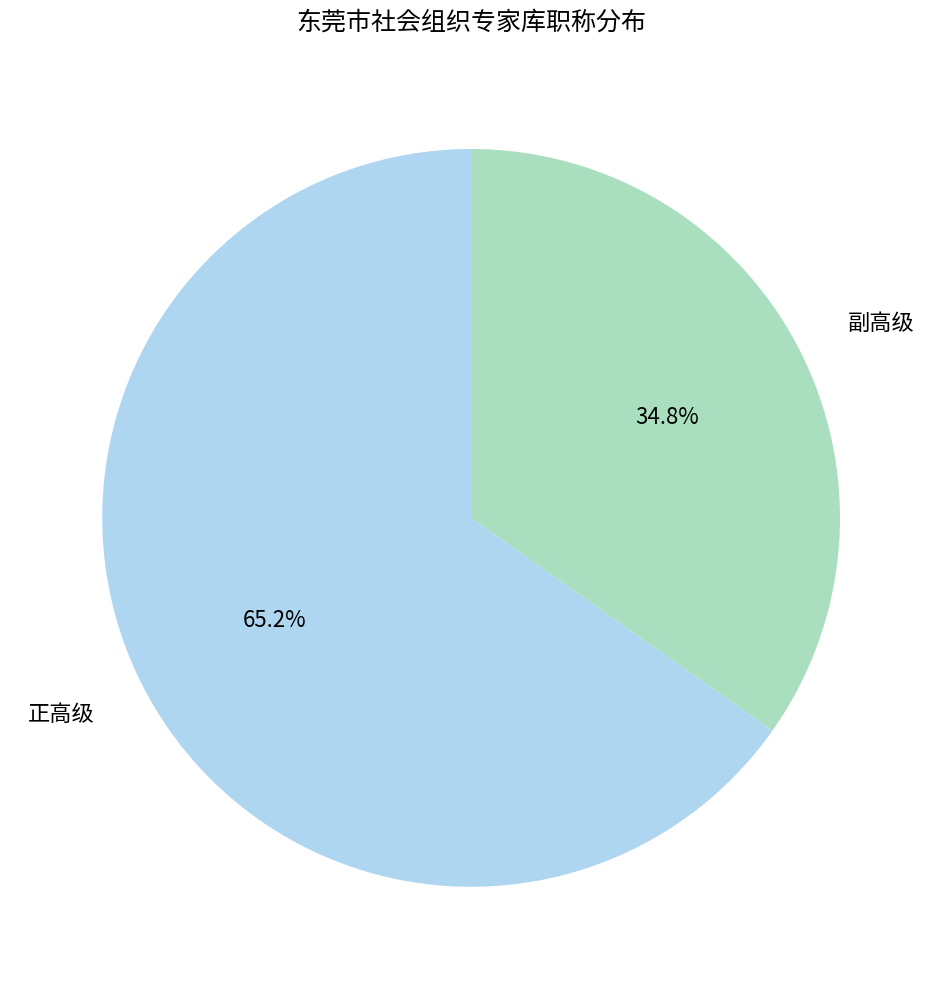

To the nearest percent, what is the difference between the 正高级 and 副高级 slice percentages?

30%